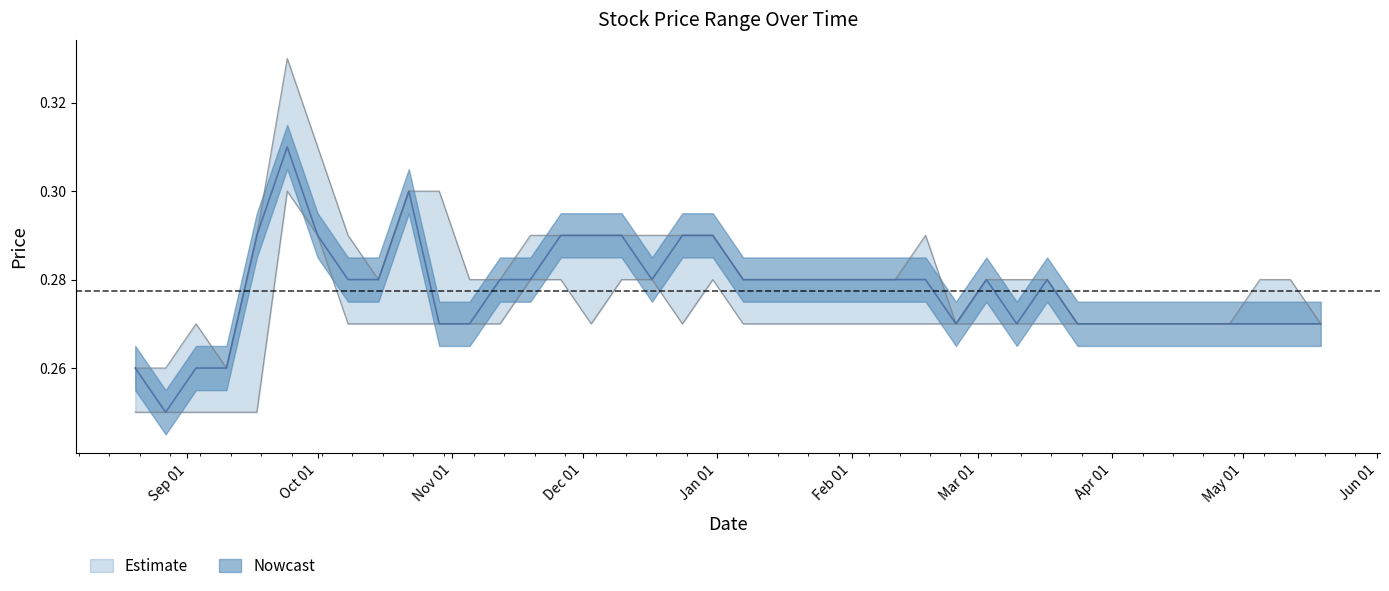

What is the sum of all Closing values?

11.1